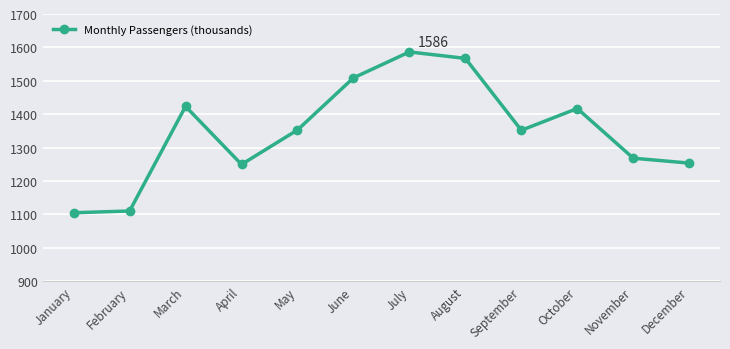

Reading left to right, list all the values displayed in this chart.

January=1104920	February=1110179	March=1423363	April=1249600	May=1352816	June=1508762	July=1586433	August=1567032	September=1351873	October=1417000	November=1268281	December=1253595